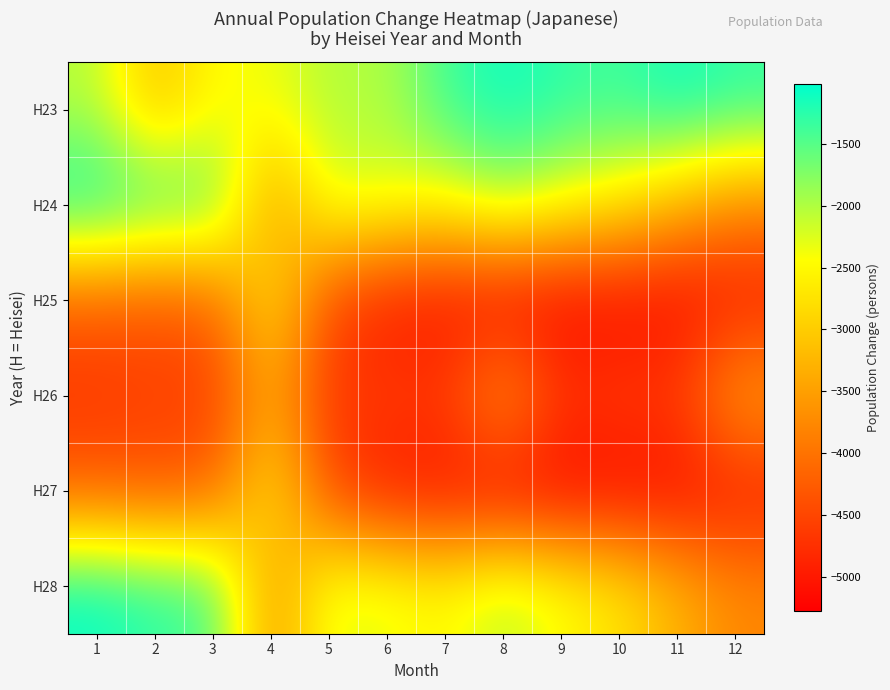

At which category is the sum across all series the highest?

1